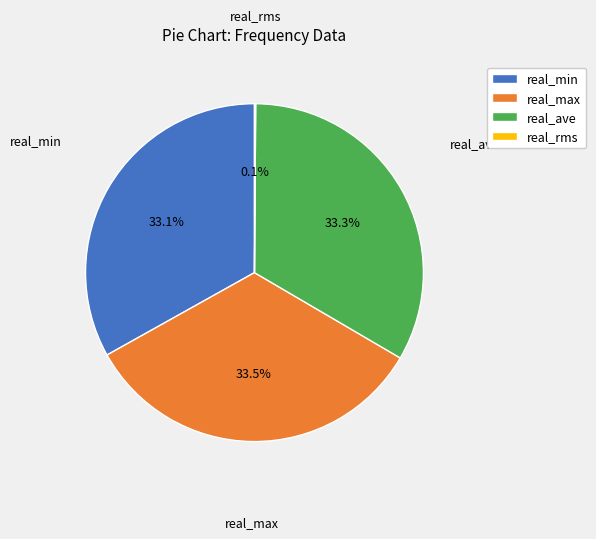

The real_max slice represents 54% of the pie. True or false?

False